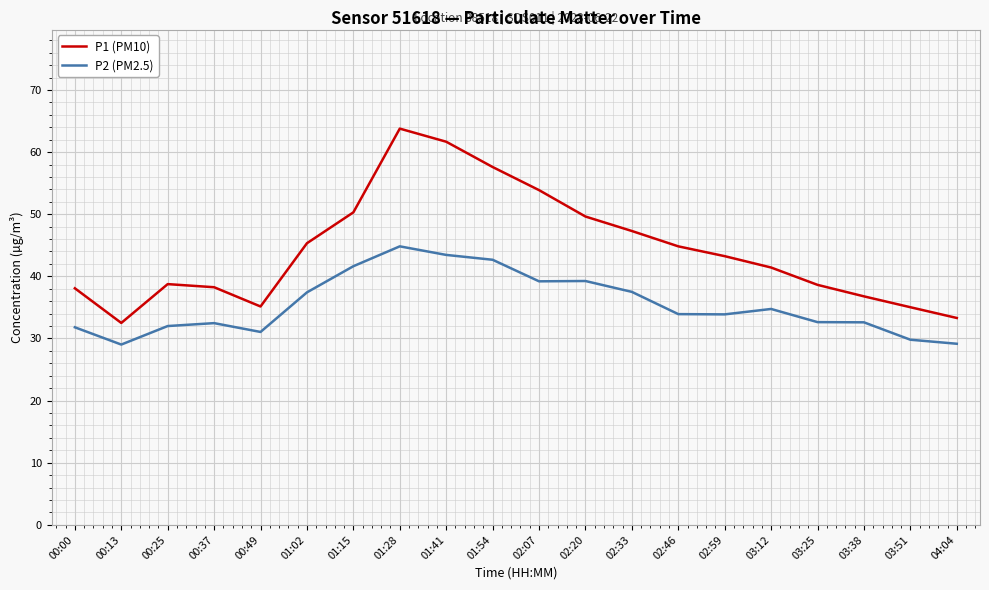

Between 02:33 and 02:46, which series saw the biggest shift?

P2 (PM2.5)